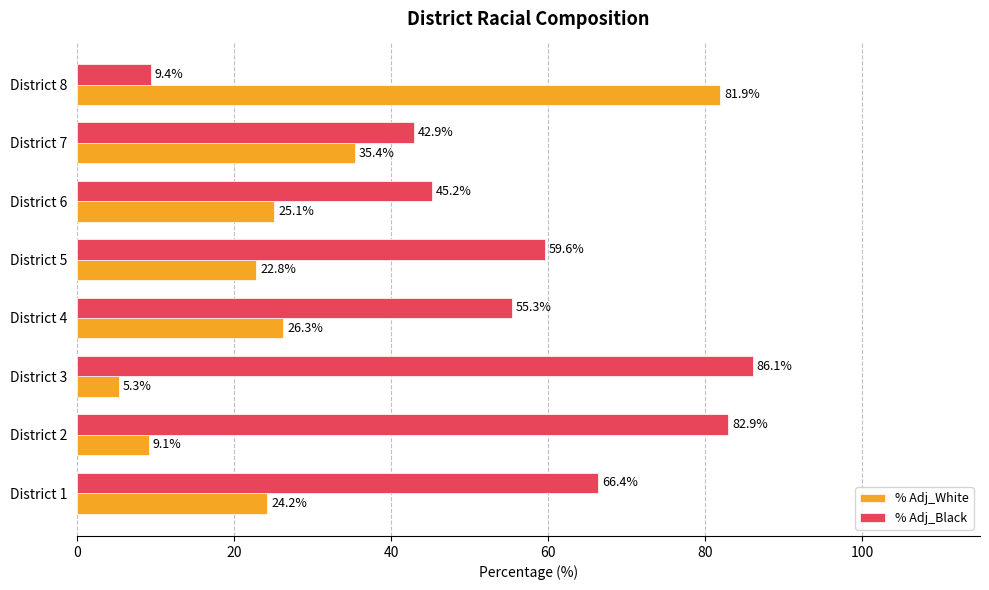

The % Adj_Black series shows 25.8 at District 2. True or false?

False